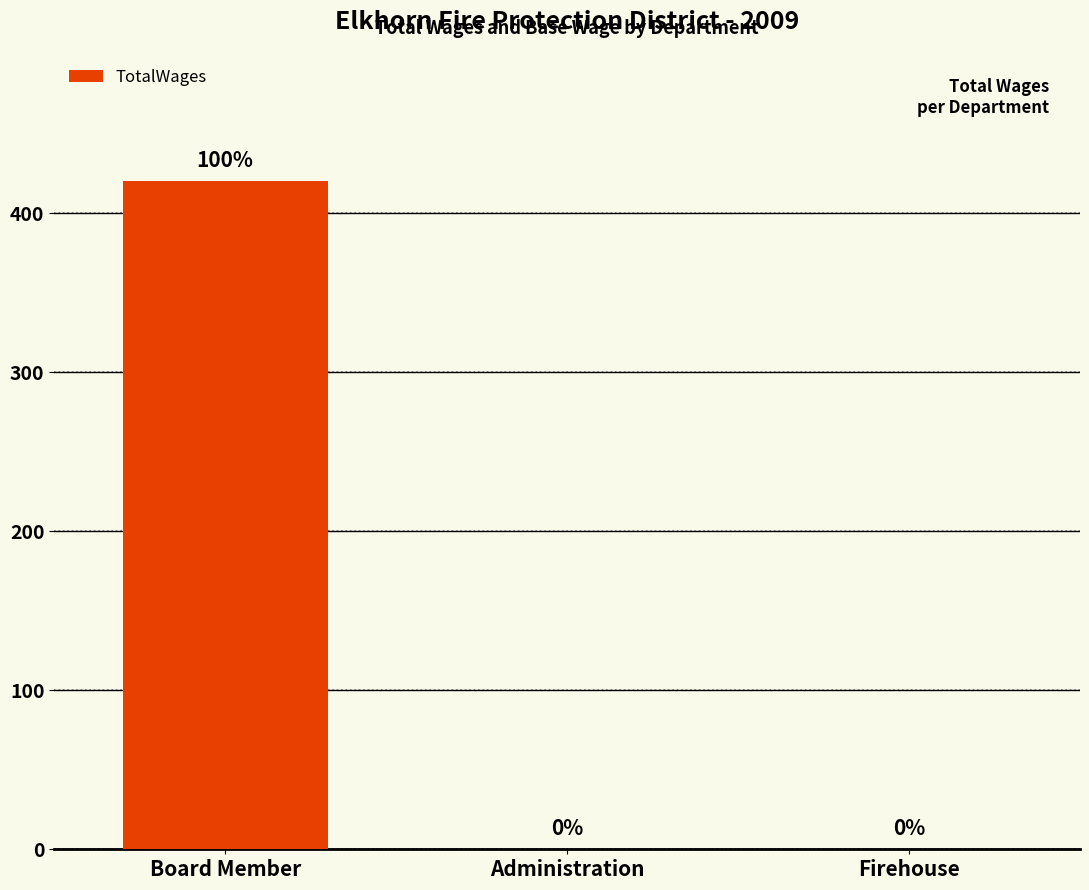

Which label corresponds to the largest value in the chart?

Board Member